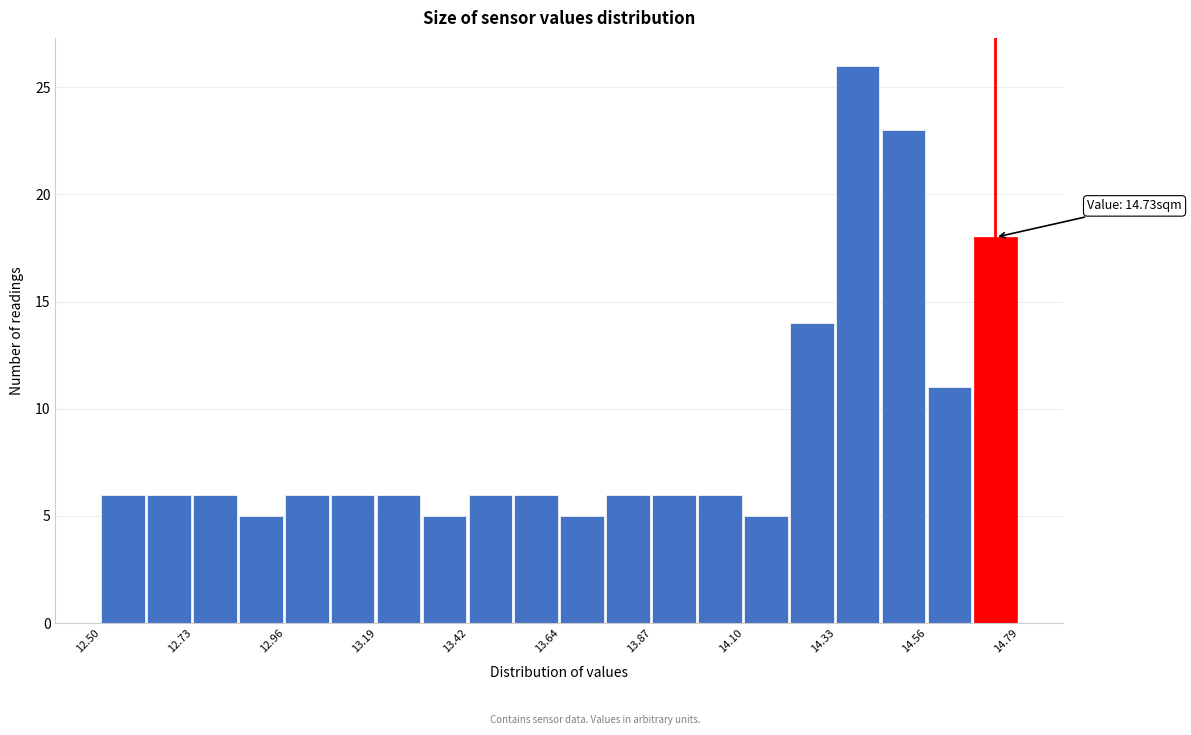

Around what value on the x-axis is the tallest bar? Give the approximate position of its centre, as read against the axis.

14.40